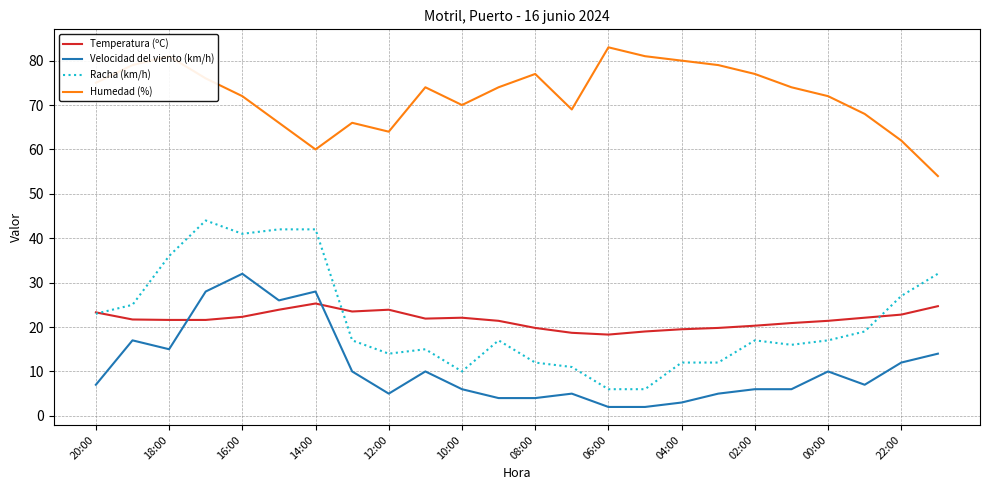

Which series ends up on top after the final intersection of Temperatura (ºC) and Velocidad del viento (km/h)?

Temperatura (ºC)